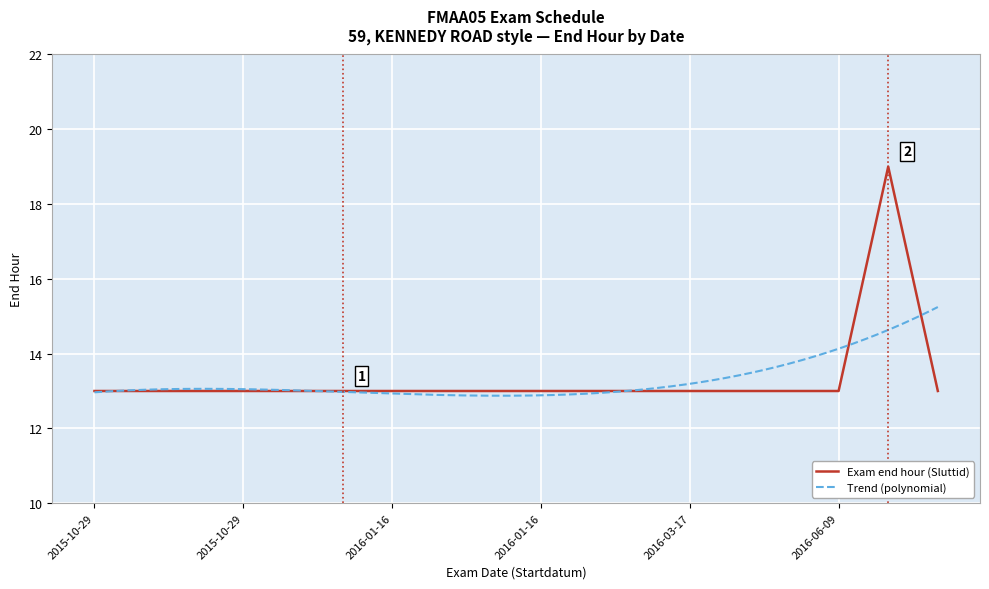

At which label is the value closest to 16?

2015-10-29